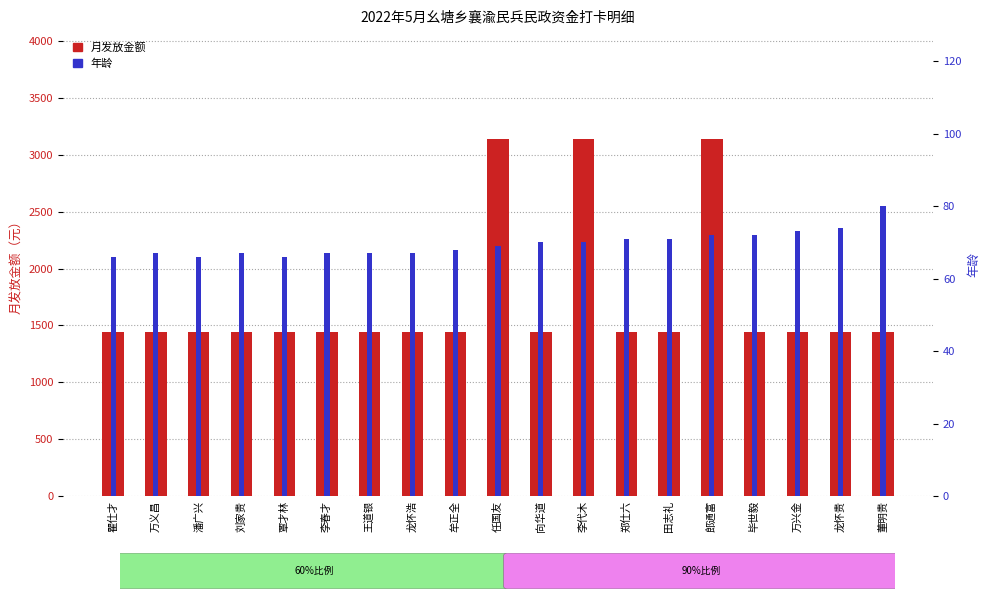

Between 万兴金 and 潘广兴, which is larger?

万兴金